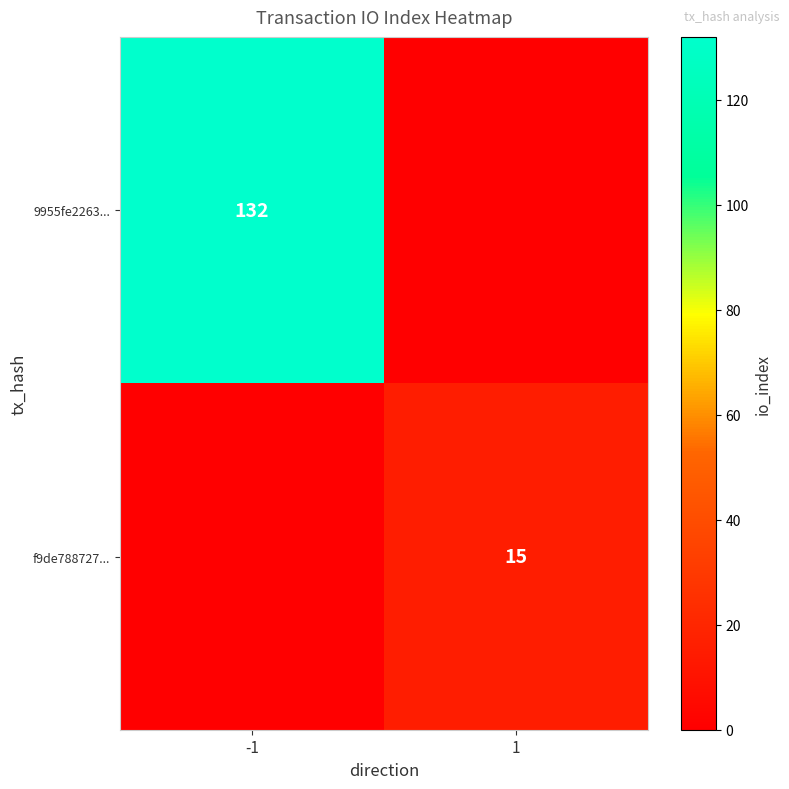

The f9de788727... series shows 15 at 1. True or false?

True